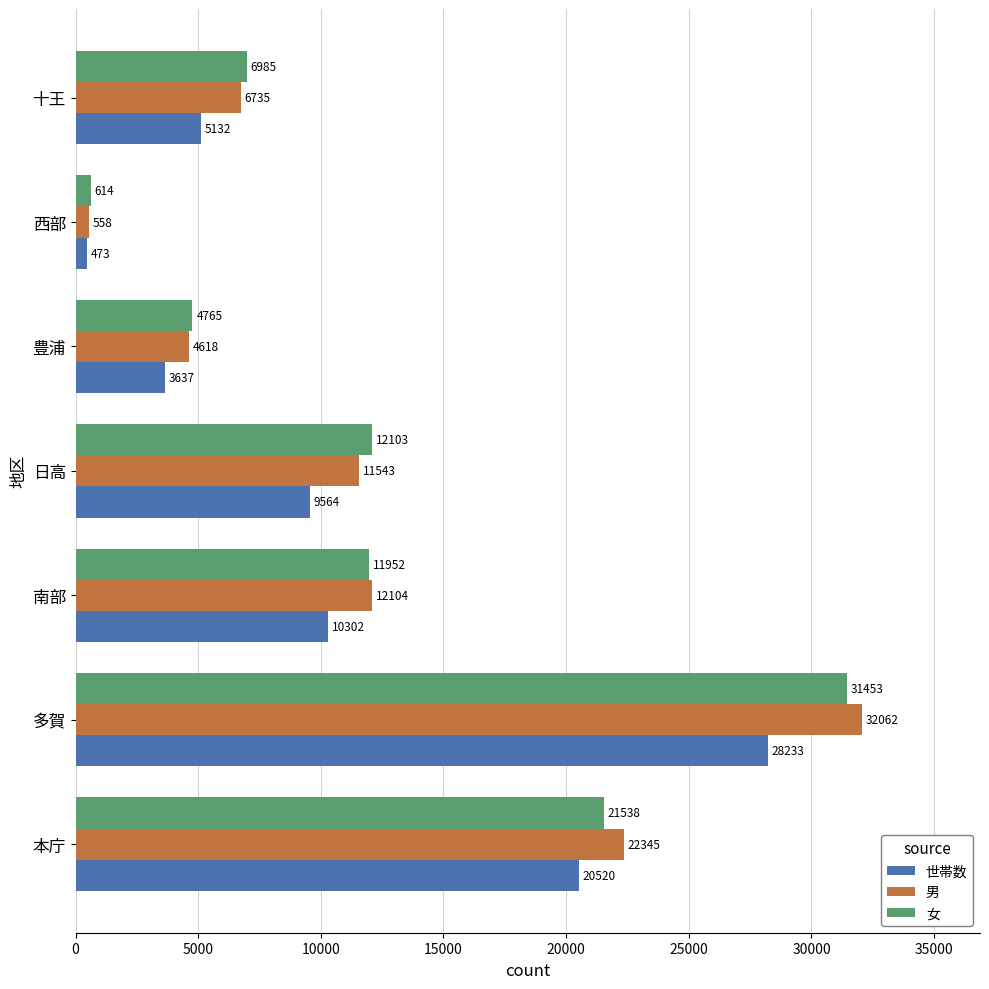

What is the lowest value of the 女 series?

614